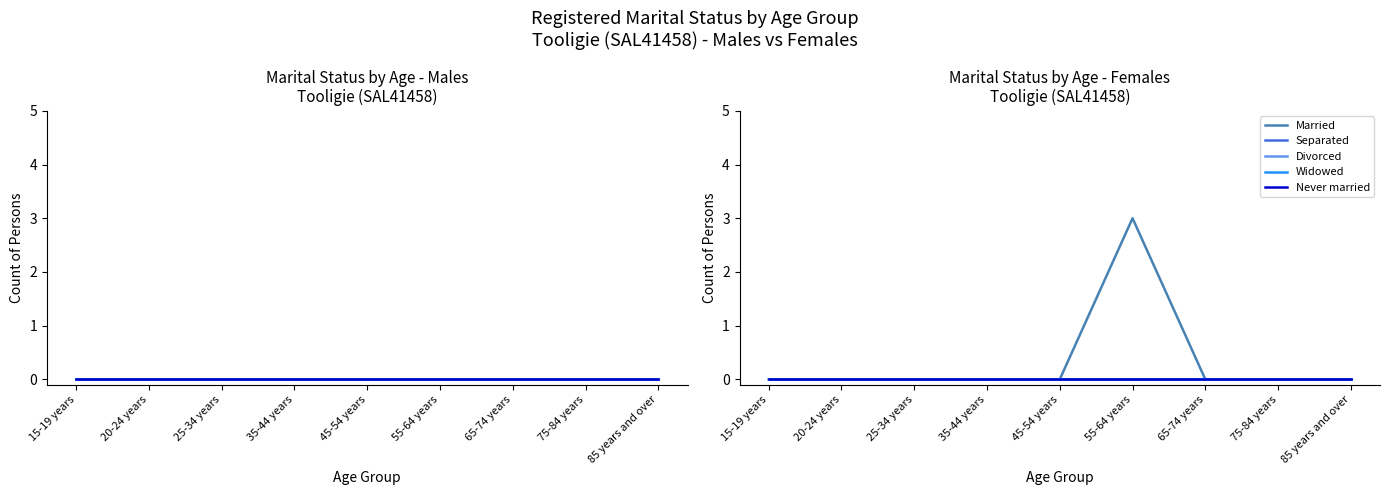

At 15-19 years, list the series in order from largest to smallest.

Married, Separated, Divorced, Widowed, Never married